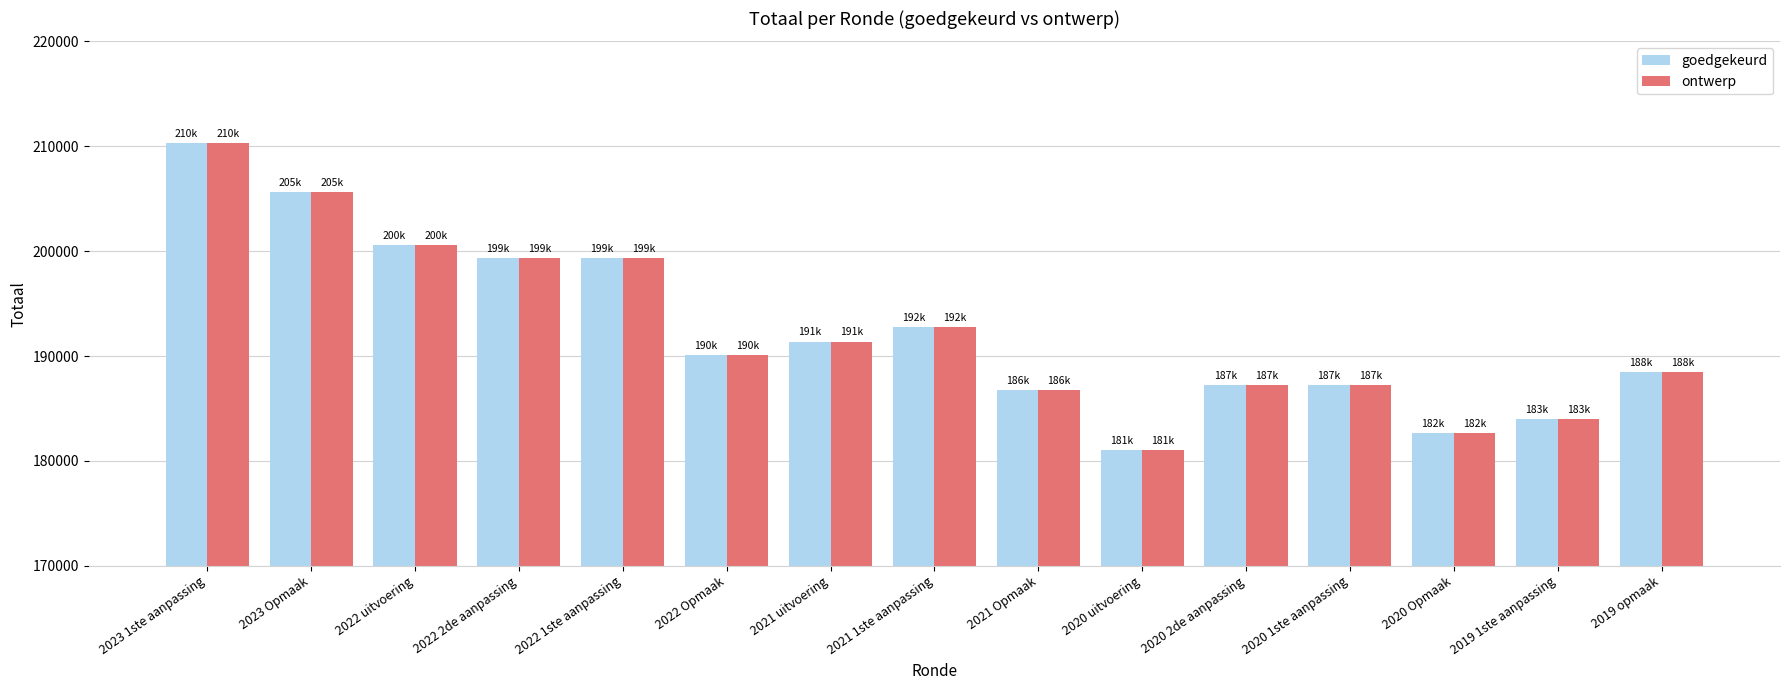

Is it true that goedgekeurd equals 192739 at 2021 1ste aanpassing?

True